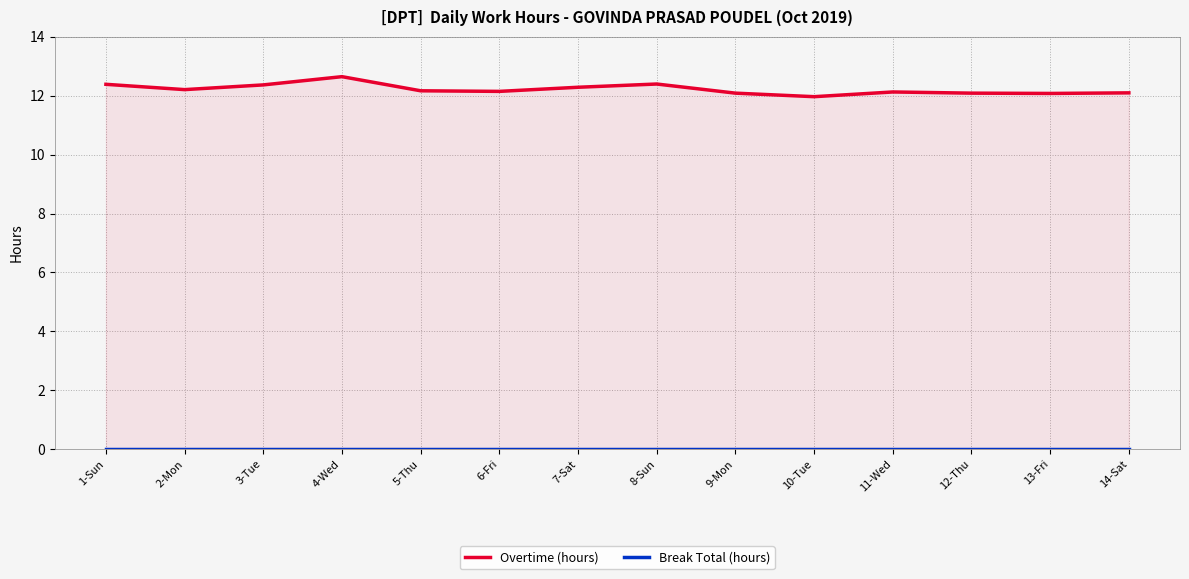

True or false: Break Total (hours) has more than 0 points higher than both neighbors.

False